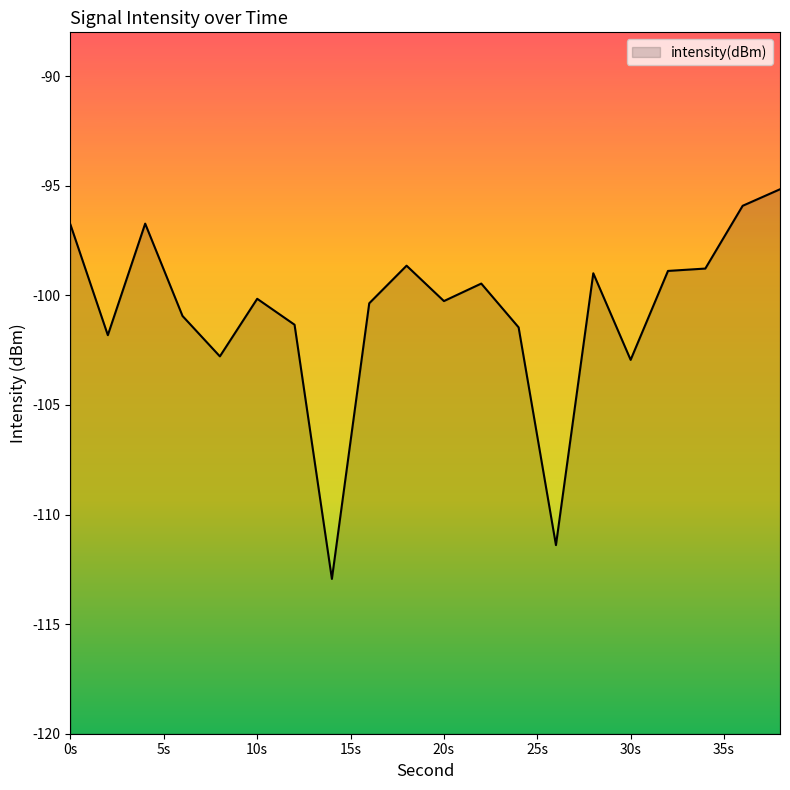

Read the value at 26.

-111.4